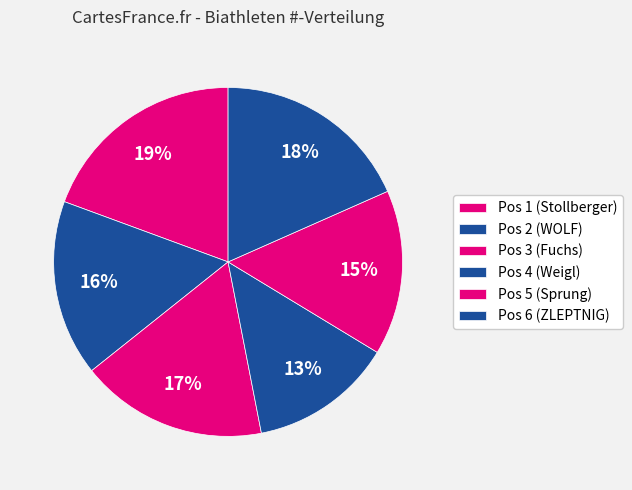

To the nearest percent, what percentage of the pie is Pos 4 (Weigl)?

13%